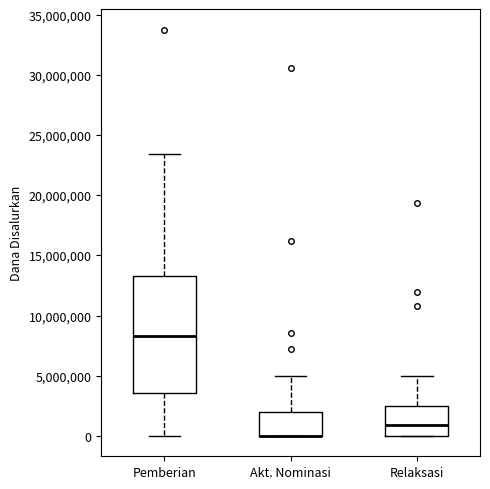

Where is the upper edge of the box for Akt. Nominasi on the y-axis? The values are not printed on the chart, so give them approximately, as read against the axis.

2000000